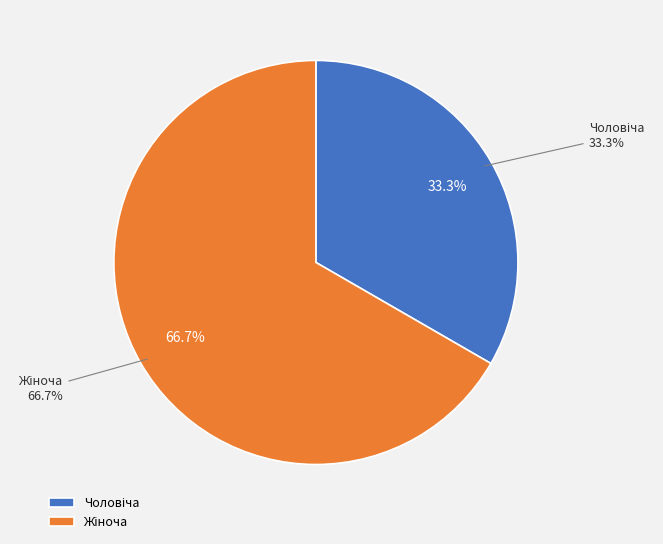

Which slice is the largest?

Жіноча